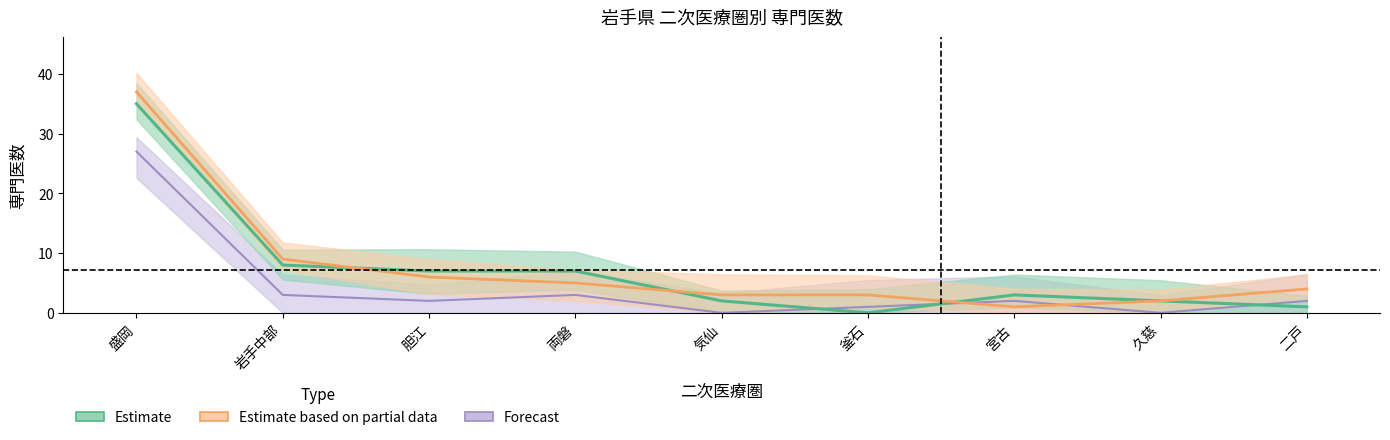

At how many categories does at least one series exceed 1?

9